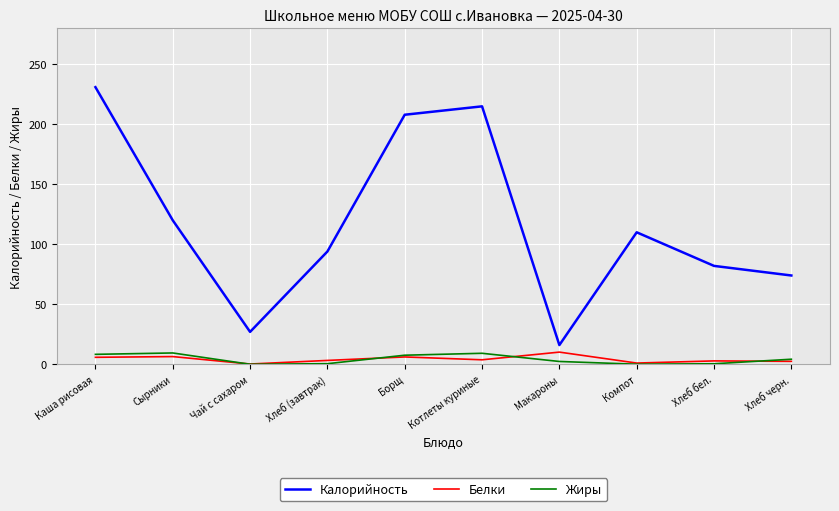

What is the approximate value of Белки at Сырники?

6.4